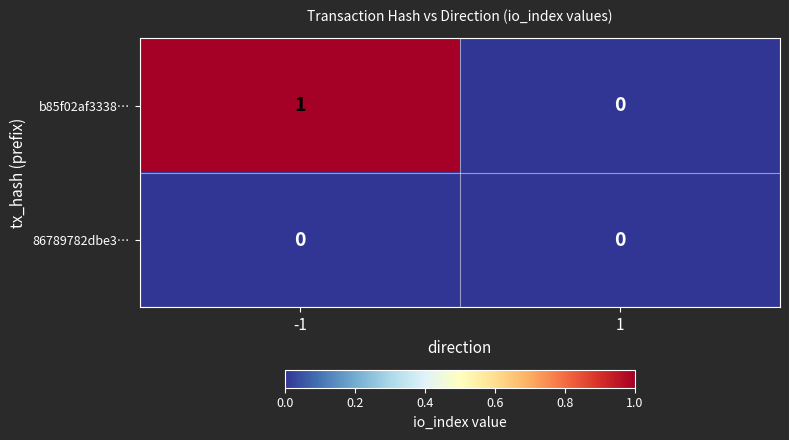

Is the value of b85f02af3338… at -1 greater than the value of 86789782dbe3… at 1?

Yes